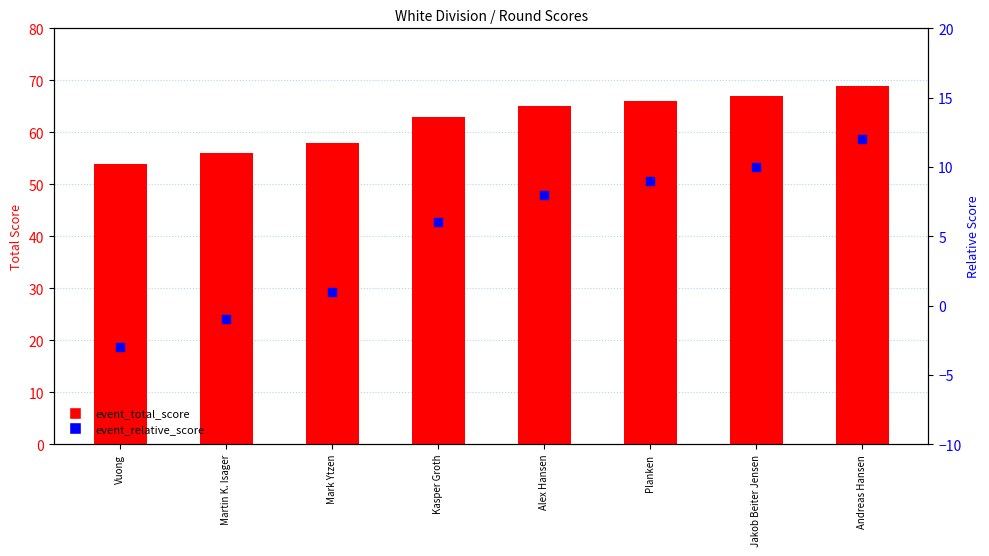

Is the value of event_relative_score at Planken greater than the value of event_total_score at Alex Hansen?

No